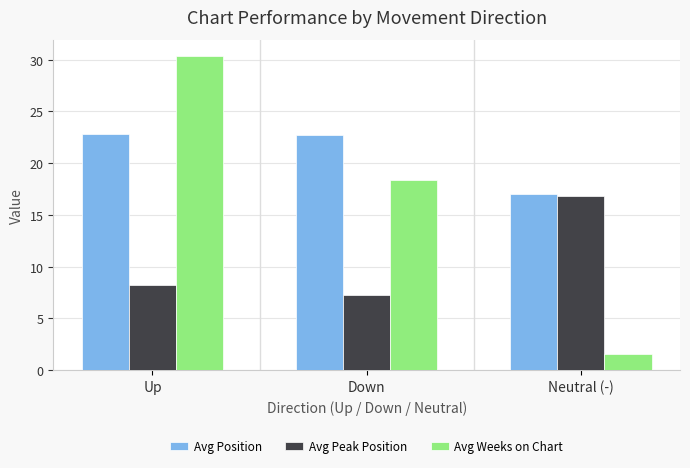

What is the difference between the Avg Peak Position values at Up and Down?

0.9